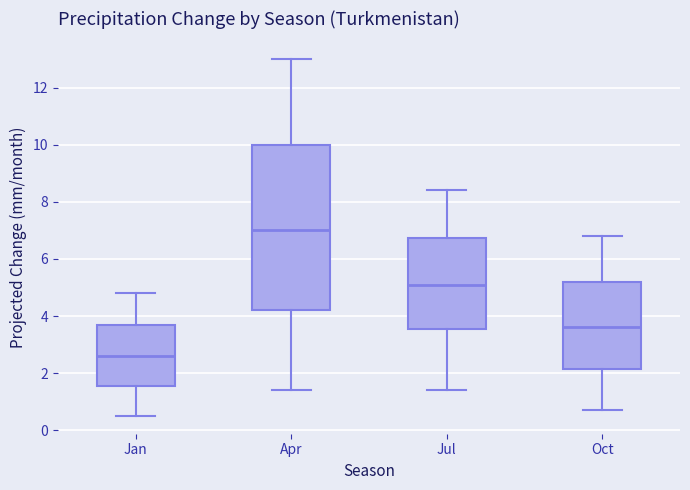

Where does the median line of the box for Apr sit on the y-axis? The values are not printed on the chart, so give them approximately, as read against the axis.

7.0